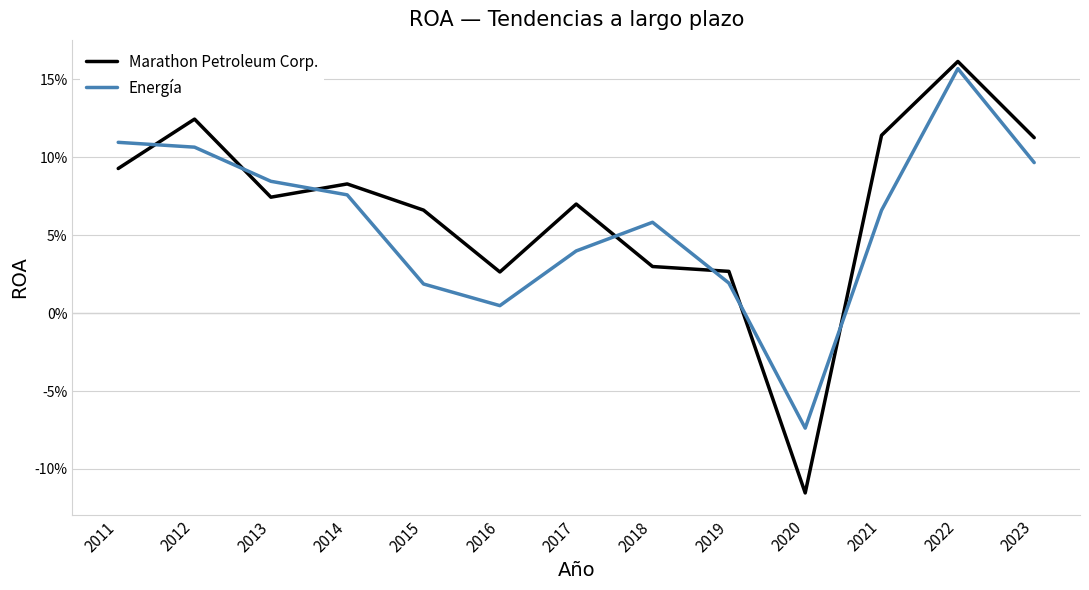

Does the chart display data point markers on the line(s)?

No